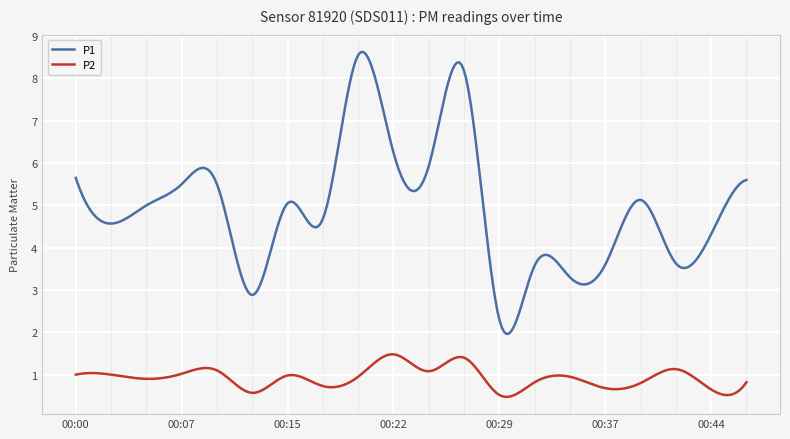

What is the smallest value displayed?

0.5